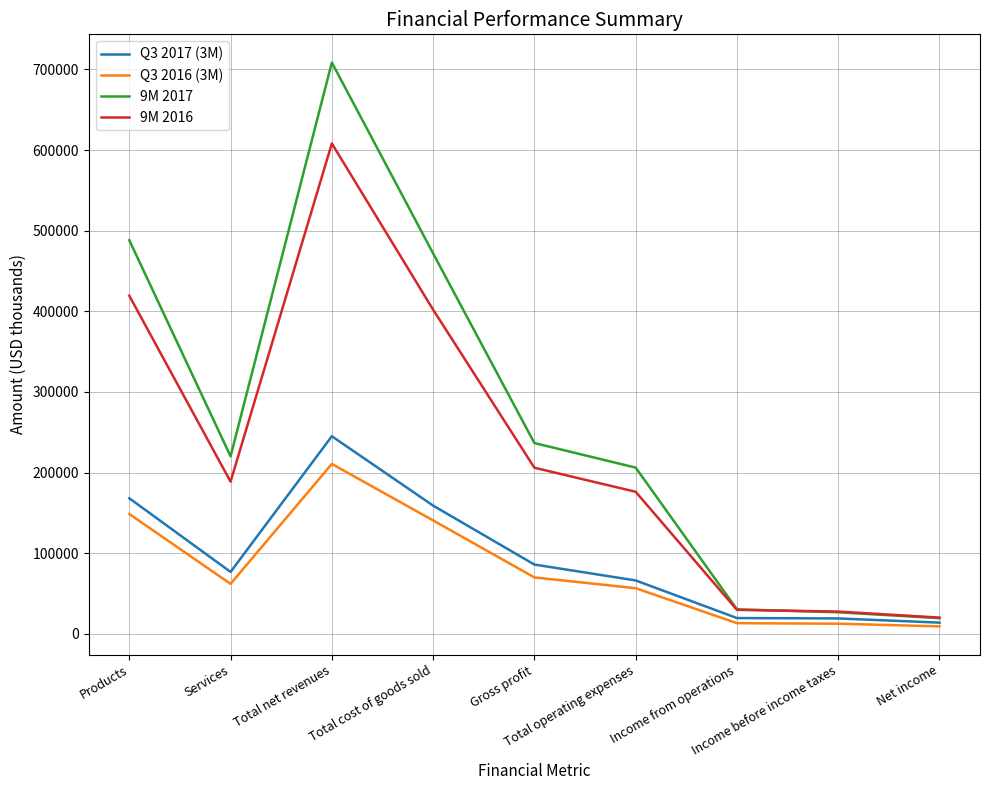

Which series has the largest range (max minus min)?

9M 2017